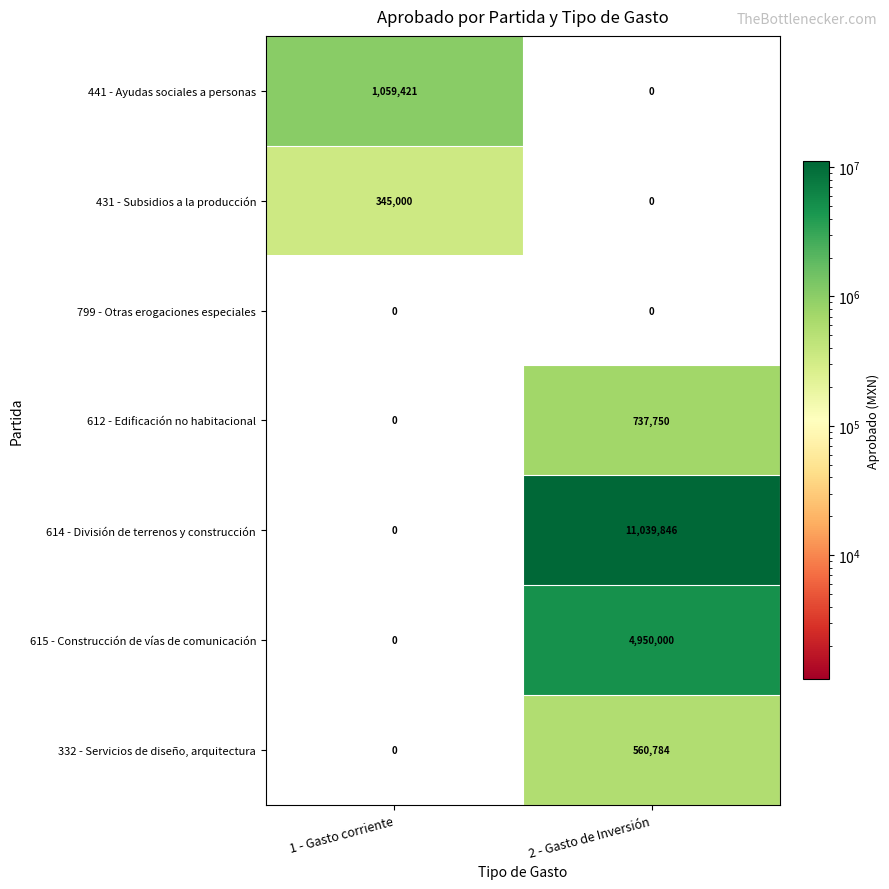

Which category has the highest value across all series?

2 - Gasto de Inversión